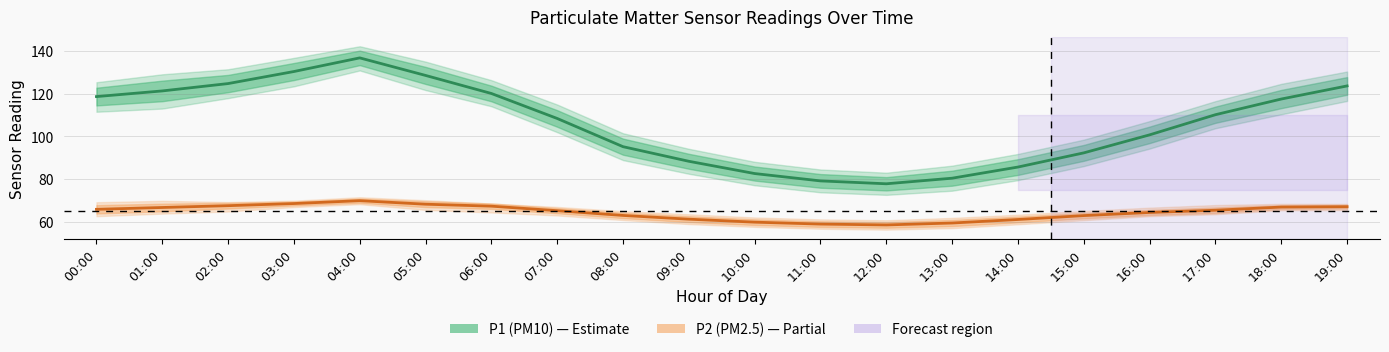

How many data points does each series have?

20